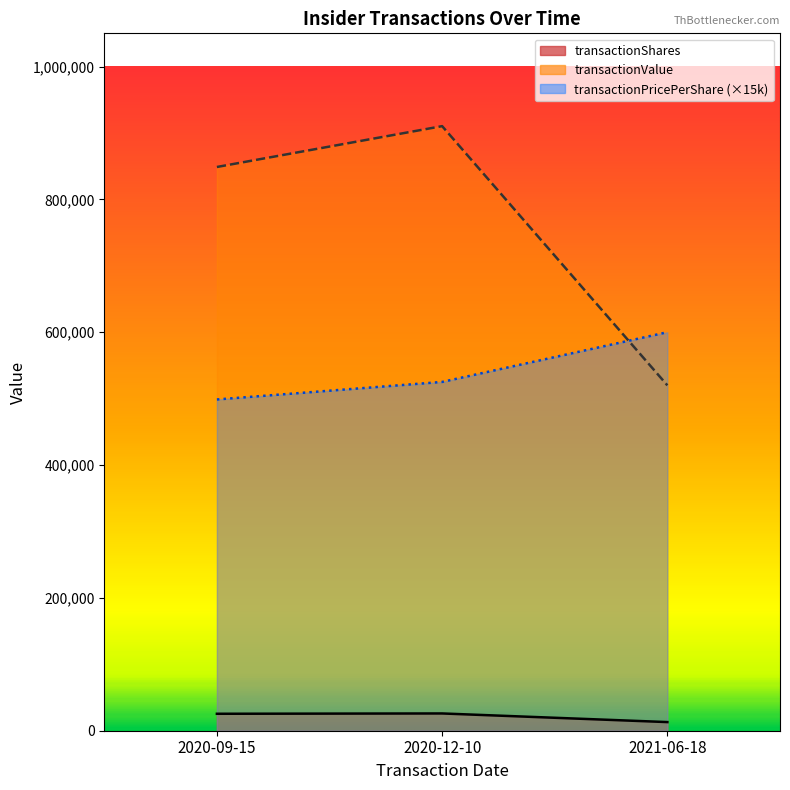

What is the total value across all series at 2020-09-15?

1373050